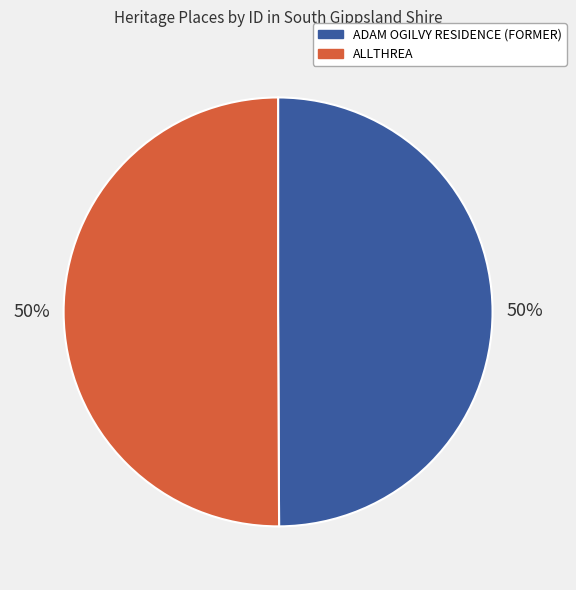

Combined, do ADAM OGILVY RESIDENCE (FORMER) and ALLTHREA account for over 50%?

Yes